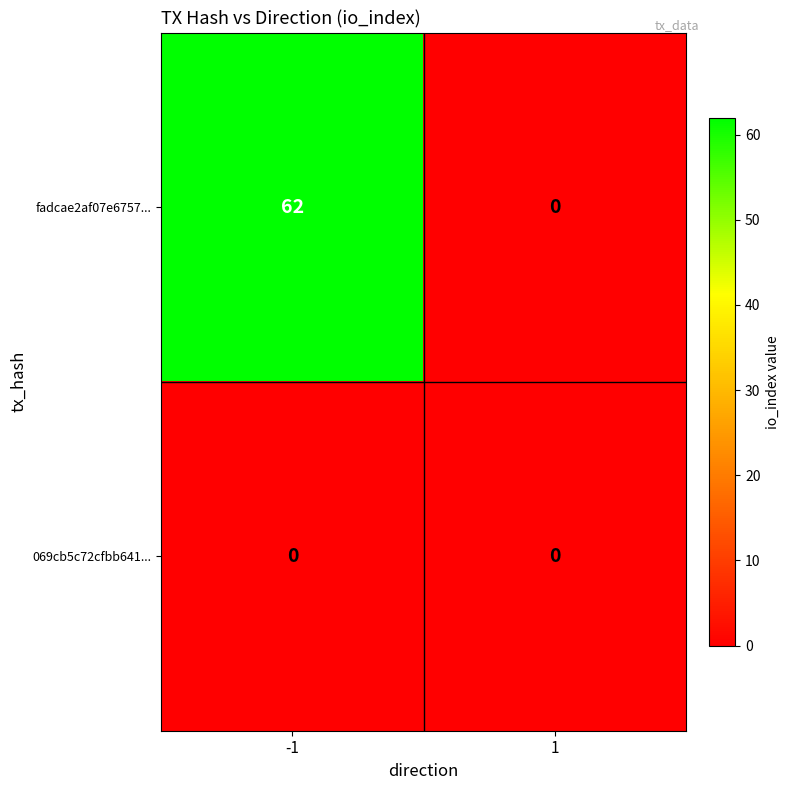

What is the sum of all fadcae2af07e6757... values?

62